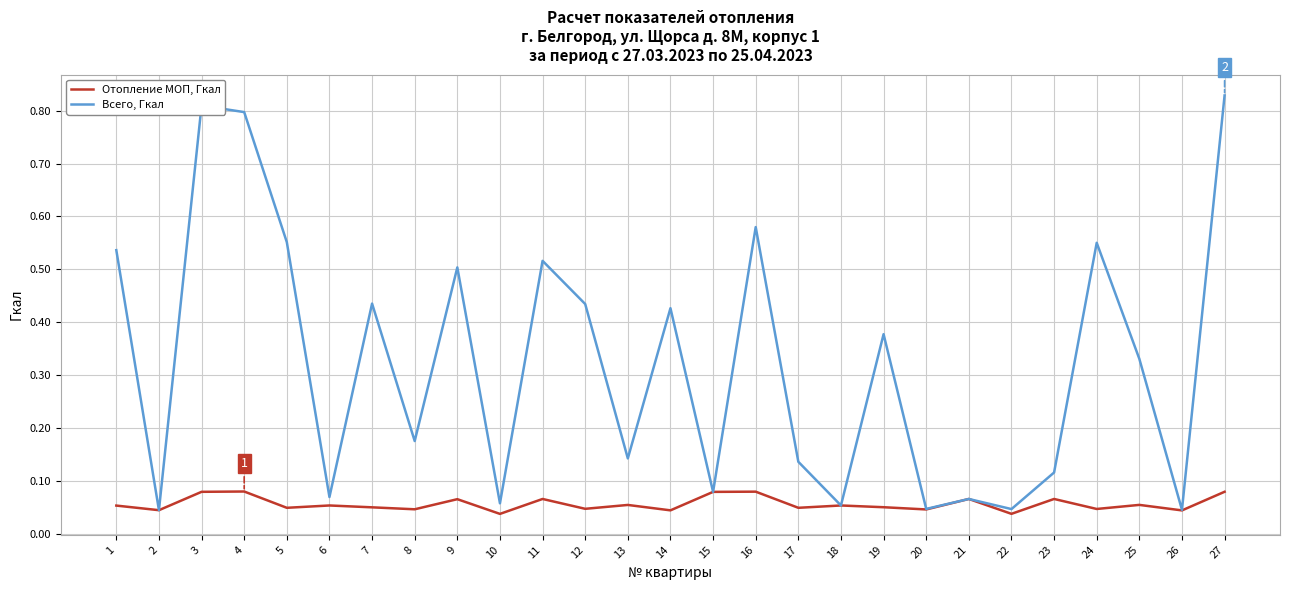

True or false: Всего, Гкал has more than 1 points higher than both neighbors.

True